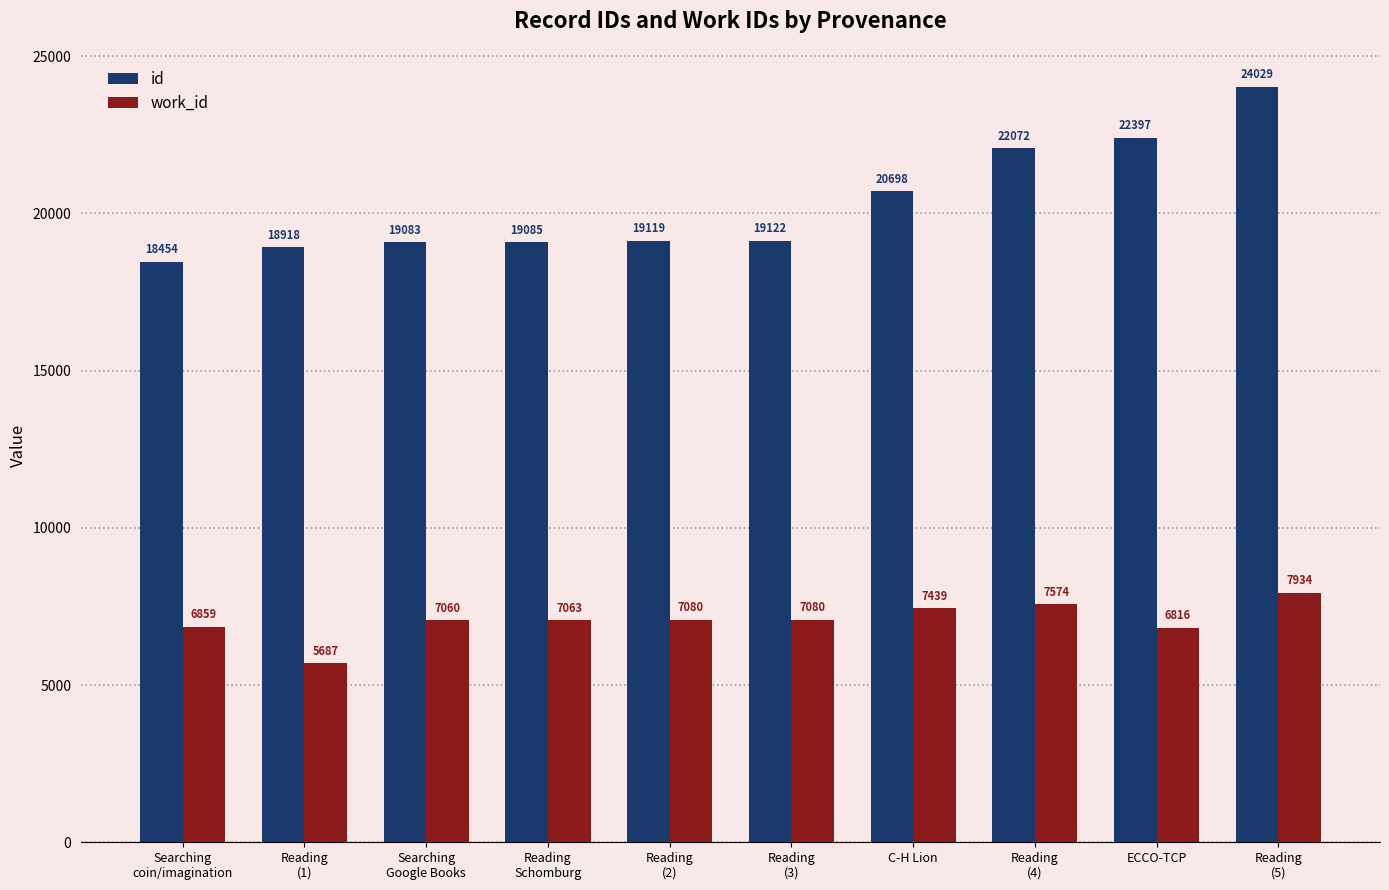

How many bars are there in total?

20